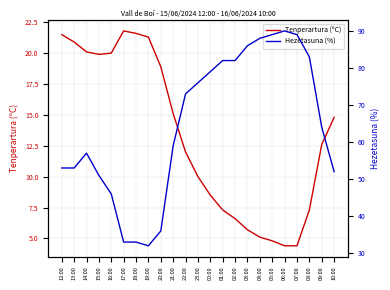

What is the total value across all series at 17:00?

54.8